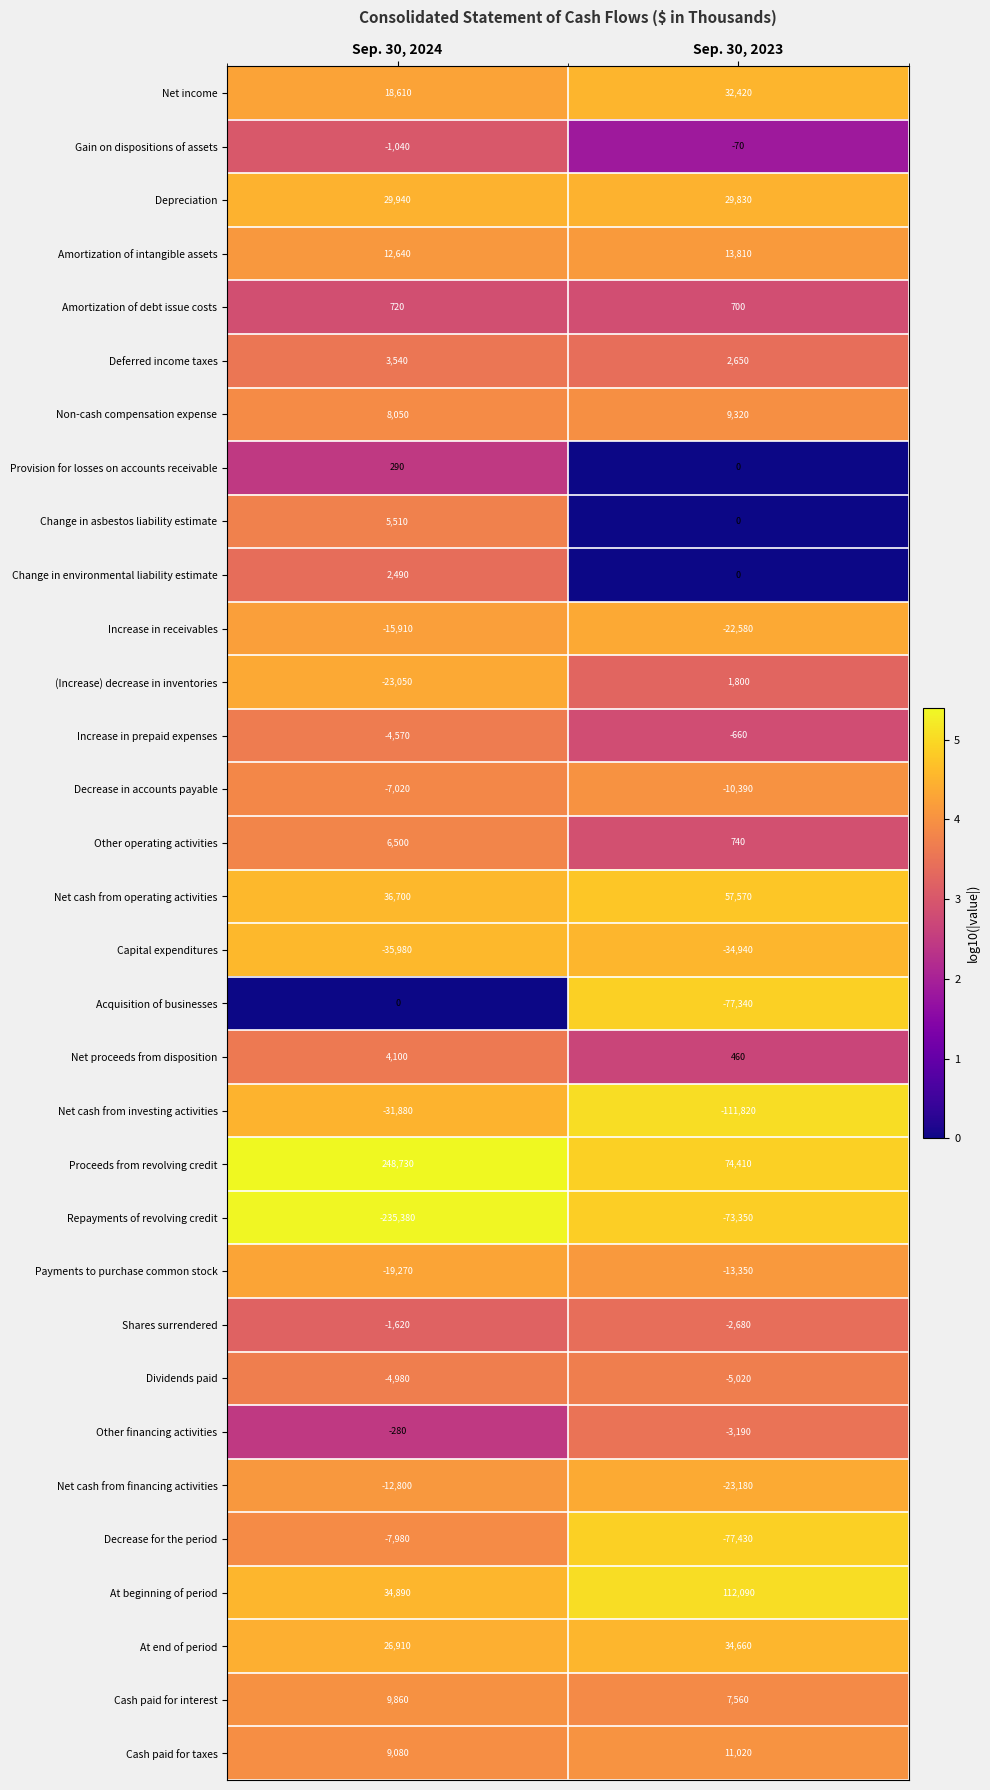

What value does the Cash paid for interest series have at Sep. 30, 2023?

7560